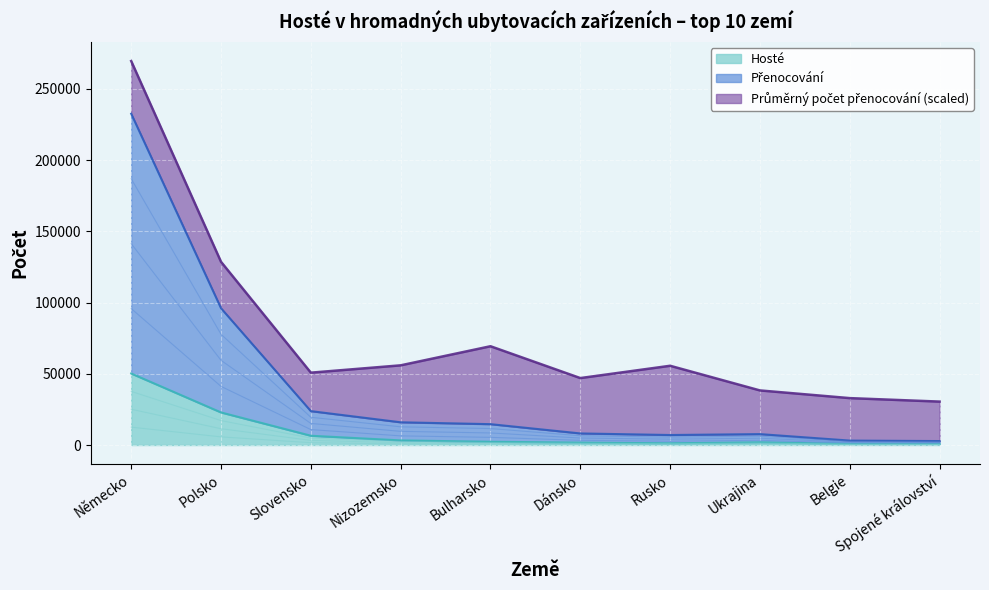

The value of Přenocování at Rusko is 3753. True or false?

False